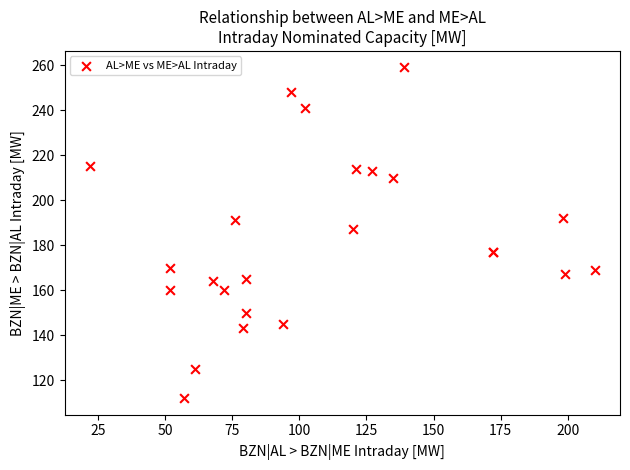

What Y value in the scatter plot is closest to 185?

187